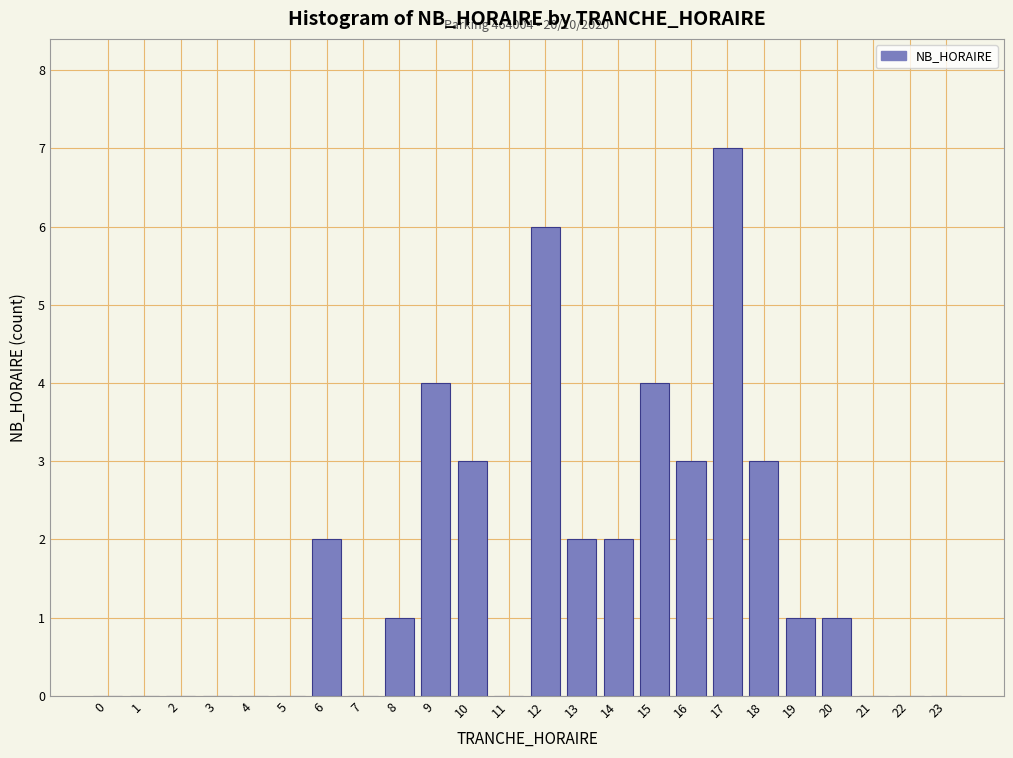

Reading right to left, what are all the values shown in this chart?

23=0	22=0	21=0	20=1	19=1	18=3	17=7	16=3	15=4	14=2	13=2	12=6	11=0	10=3	9=4	8=1	7=0	6=2	5=0	4=0	3=0	2=0	1=0	0=0